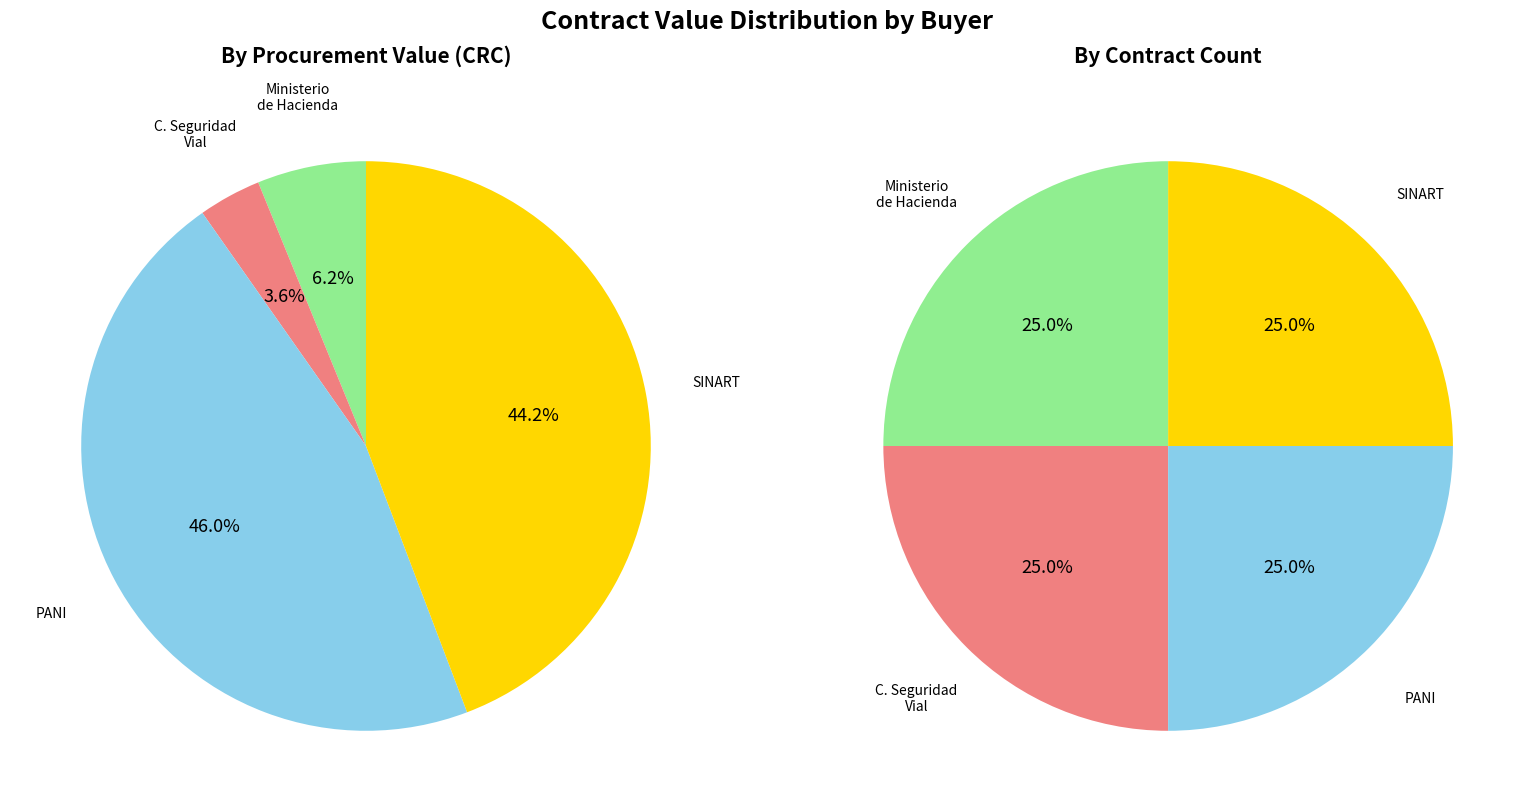

Rank the categories by value from highest to lowest.

PATRONATO NACIONAL DE LA INFANCIA, SISTEMA NACIONAL DE RADIO Y TELEVISION, Ministerio de Hacienda, CONSEJO DE SEGURIDAD VIAL